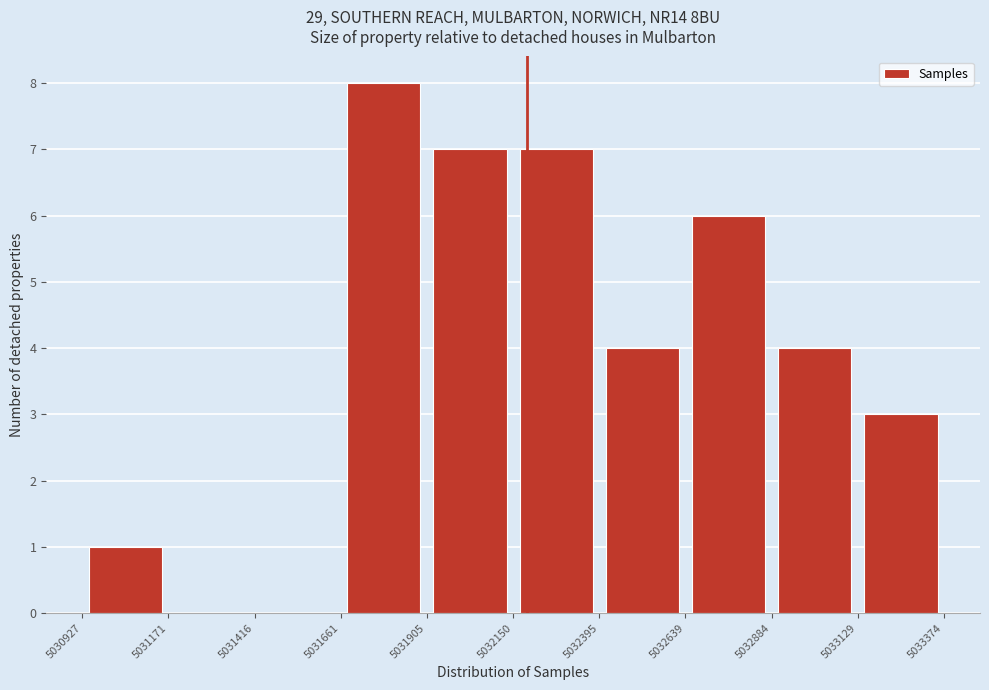

Reading left to right, list every bar in this chart as the range it spans on the x-axis followed by its height. The values are not printed on the chart, so give them approximately, as read against the axis.

5030927 to 5031171: 1
5031171 to 5031416: 0
5031416 to 5031661: 0
5031661 to 5031905: 8
5031905 to 5032150: 7
5032150 to 5032395: 7
5032395 to 5032639: 4
5032639 to 5032884: 6
5032884 to 5033129: 4
5033129 to 5033374: 3